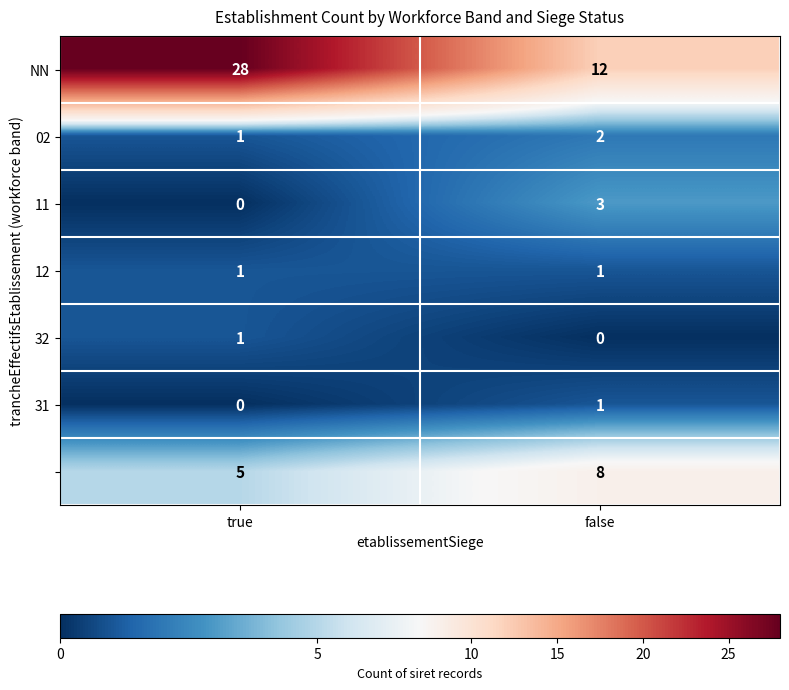

What is the spread (max minus min) of values at true?

28